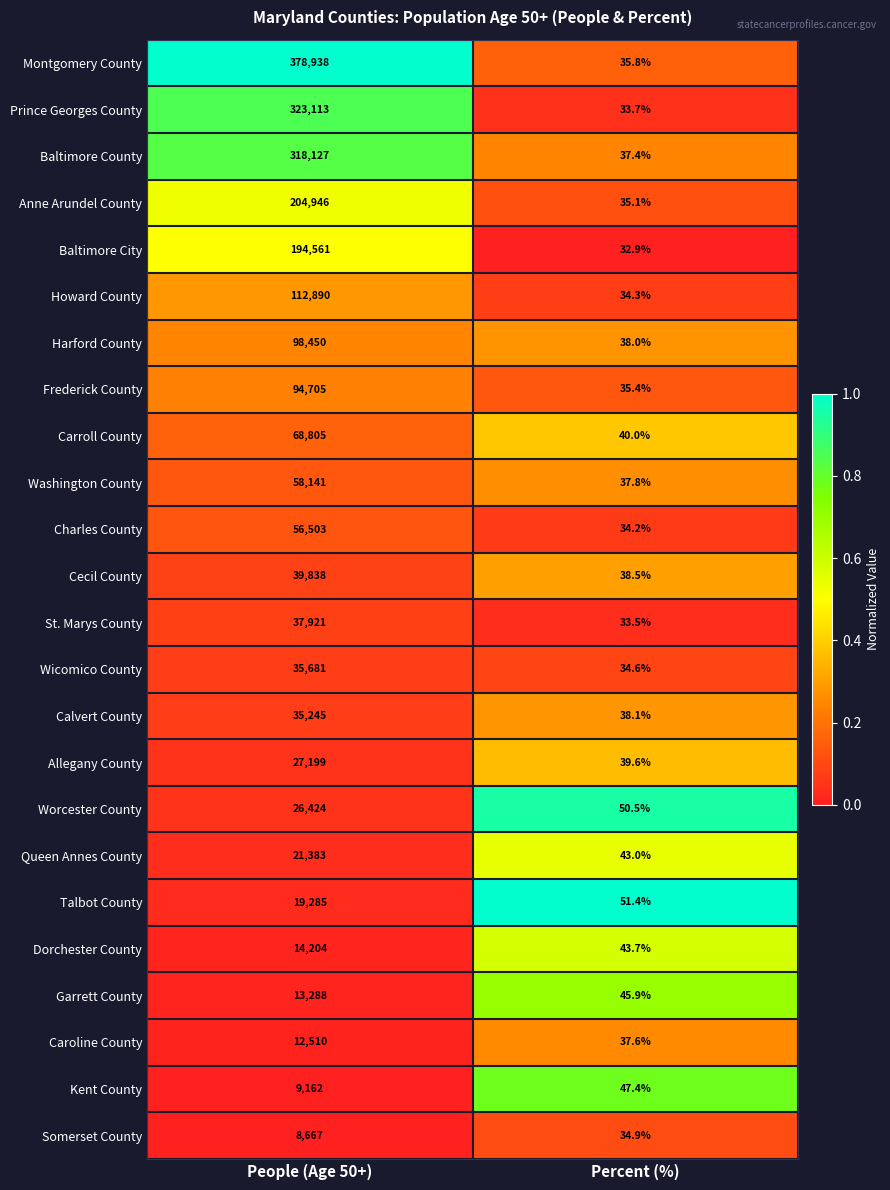

What is the sum of the Garrett County values at People (Age 50+) and Percent (%)?

13333.9